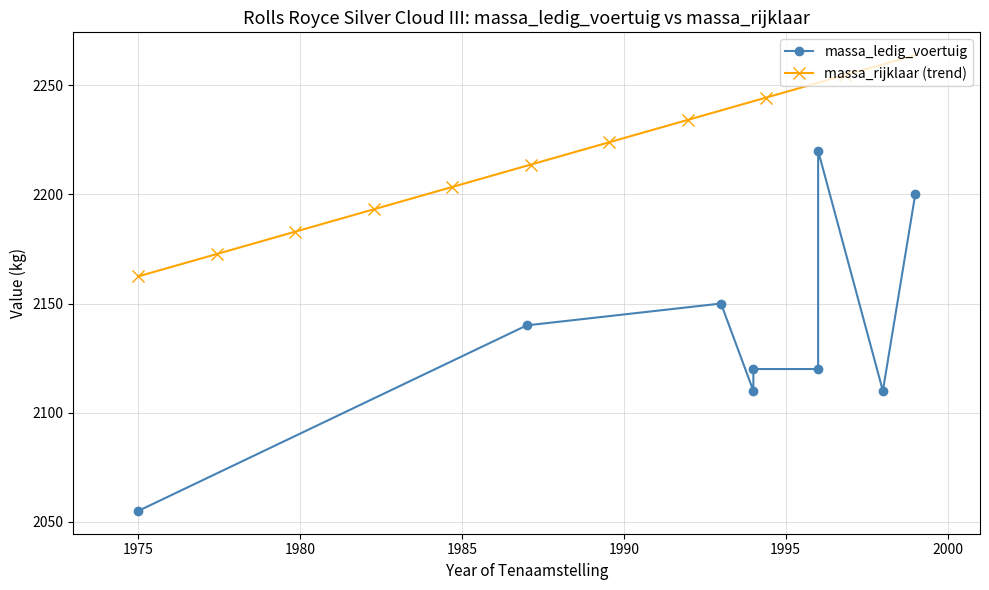

What is the highest value of the massa_ledig_voertuig series?

2220